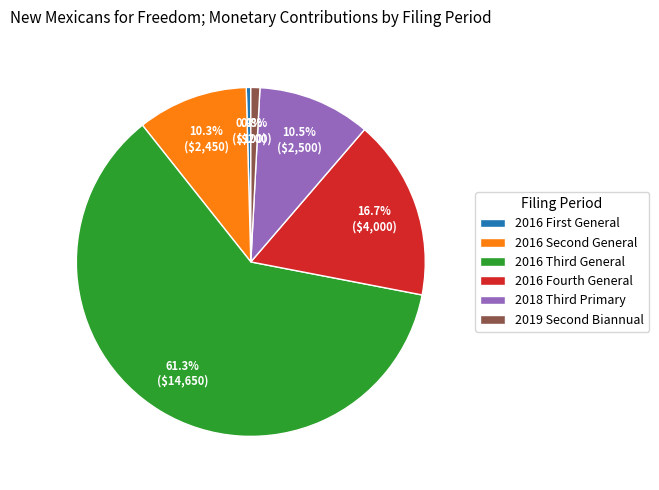

What is the majority slice?

2016 Third General